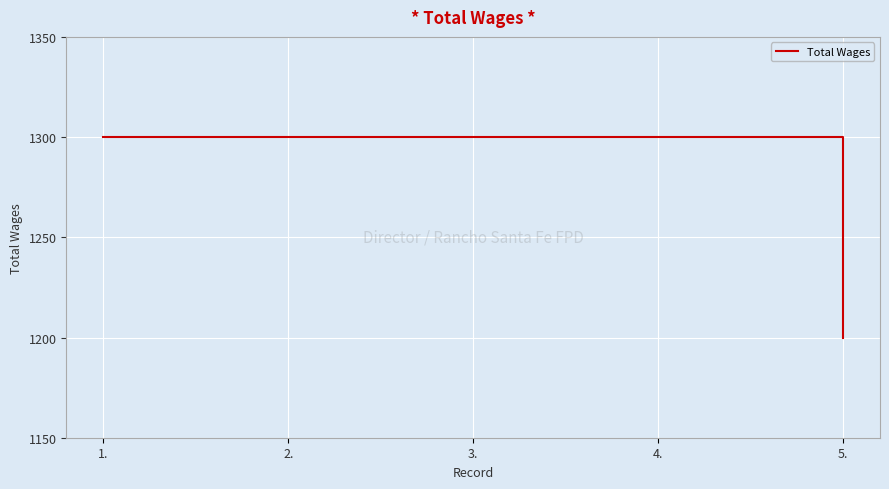

Is it true that the value at 3. is 1300?

True